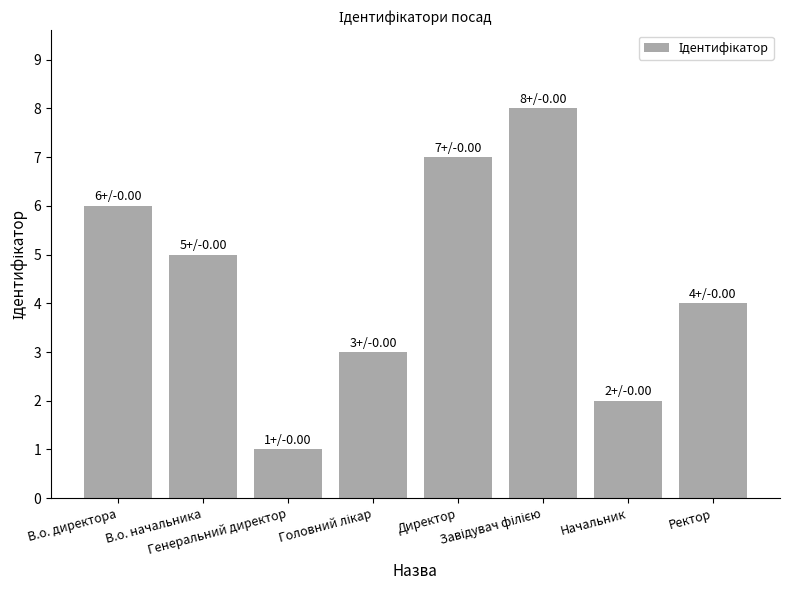

Does the chart contain any negative values?

No